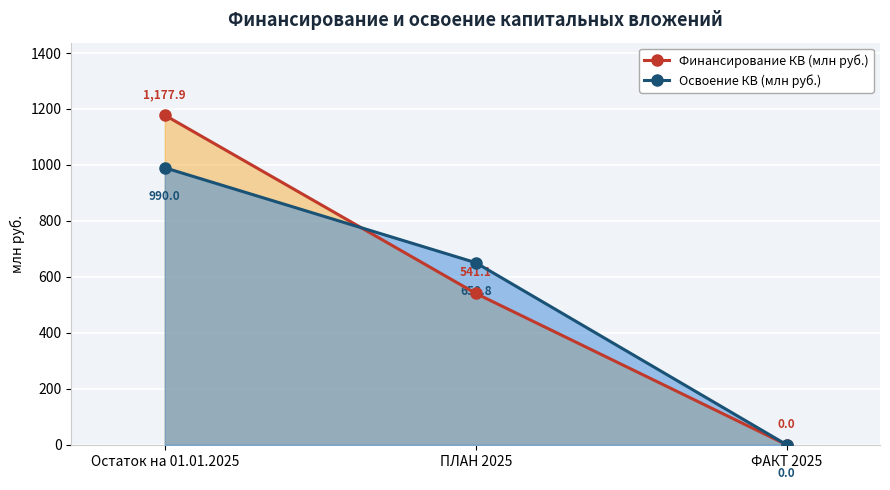

What is the highest value of the Финансирование КВ (млн руб.) series?

1177.9